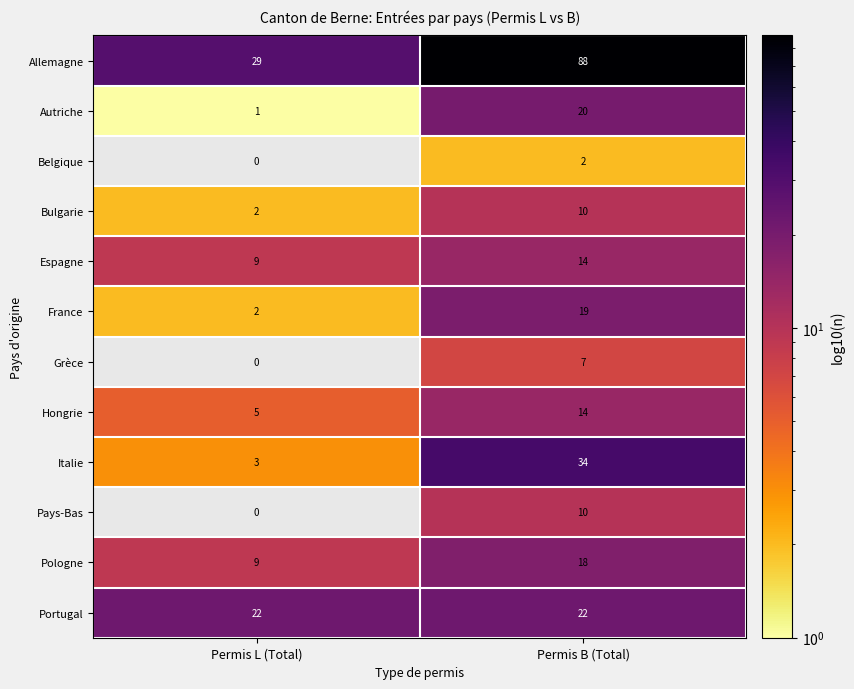

What is the spread (max minus min) of values at Permis L (Total)?

29